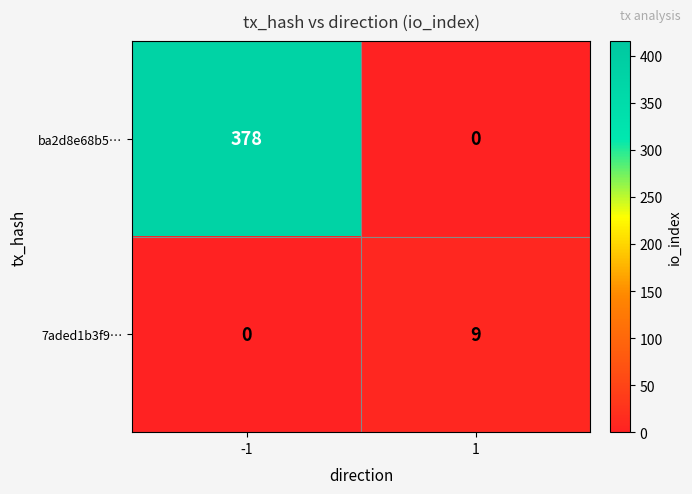

Read the 7aded1b3f9… value at 1.

9